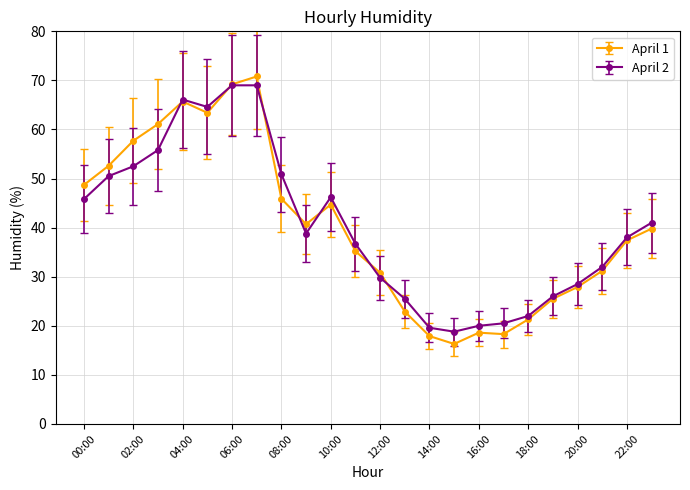

True or false: April 1 has more than 0 points higher than both neighbors.

True